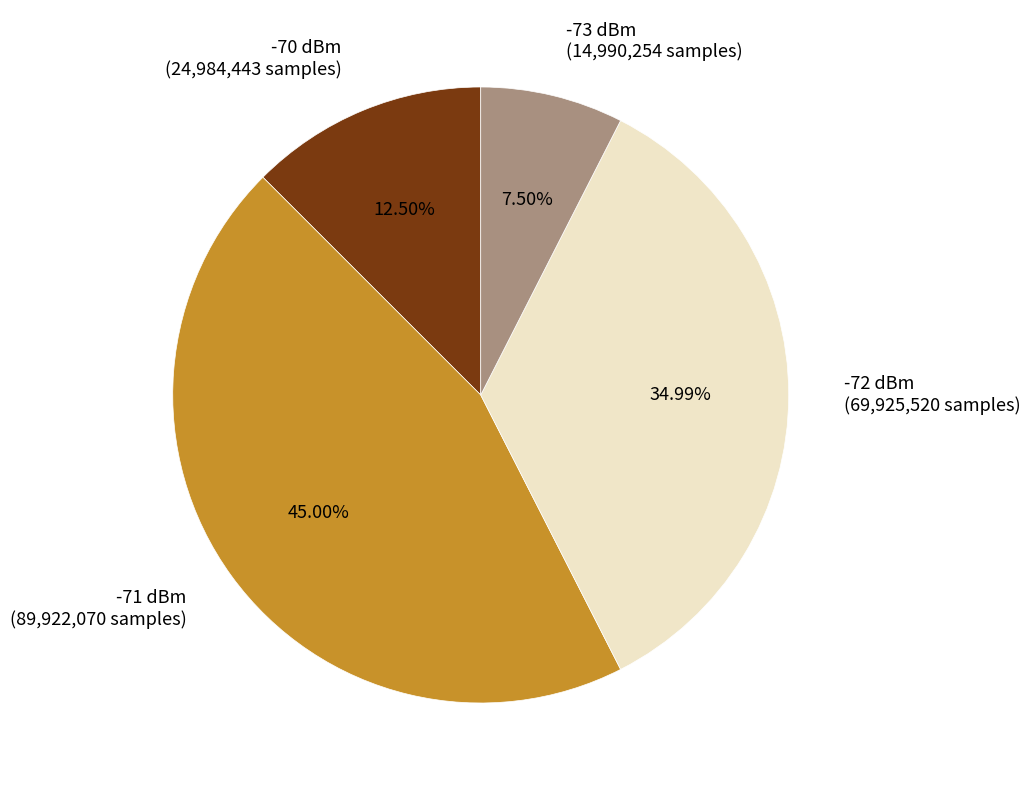

Do -71 dBm (89,922,070 samples) and -73 dBm (14,990,254 samples) together represent more than half of the pie?

Yes